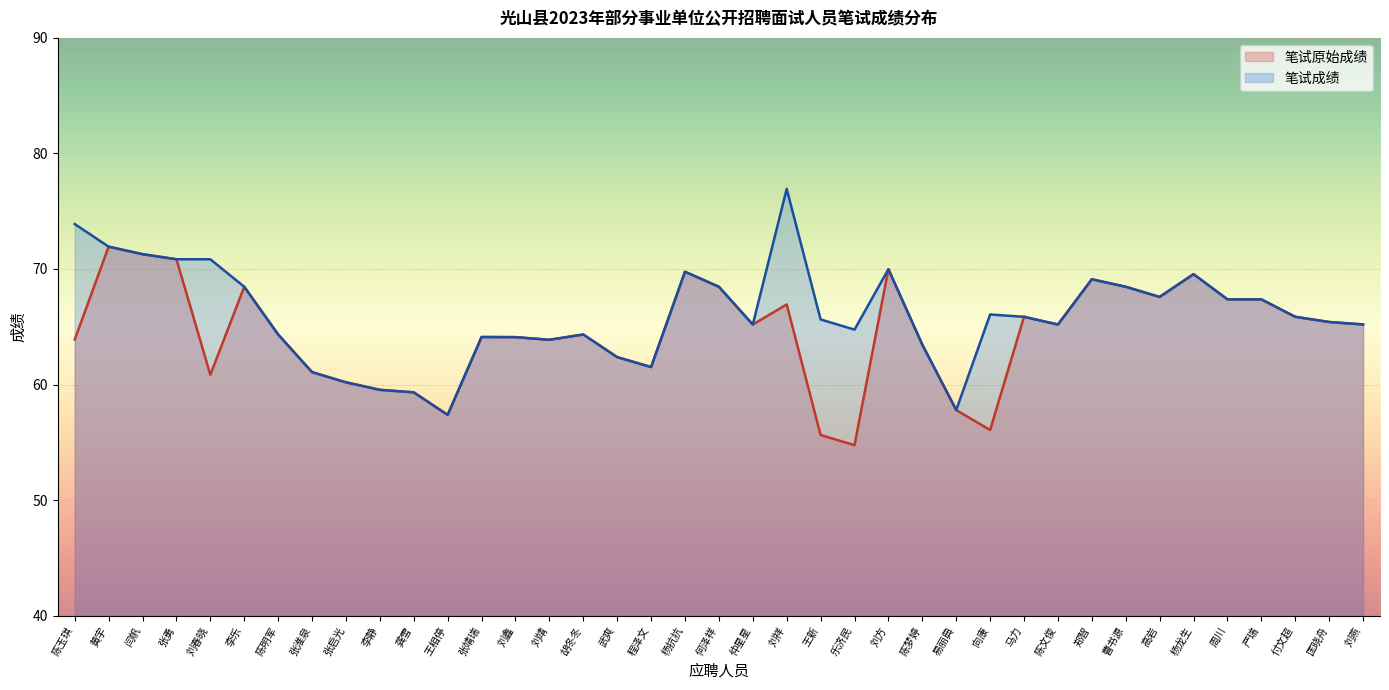

The 笔试成绩 series shows 35.2 at 周川. True or false?

False